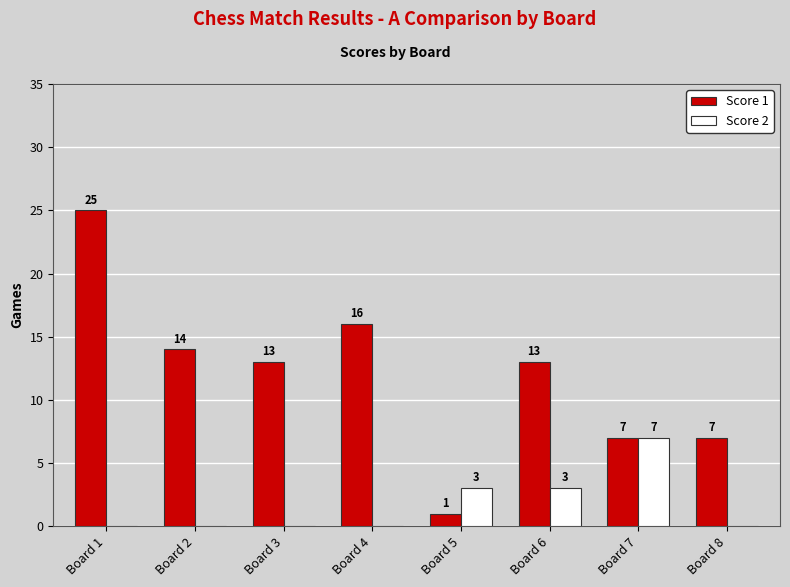

Which series changed the most between Board 2 and Board 8?

Score 1